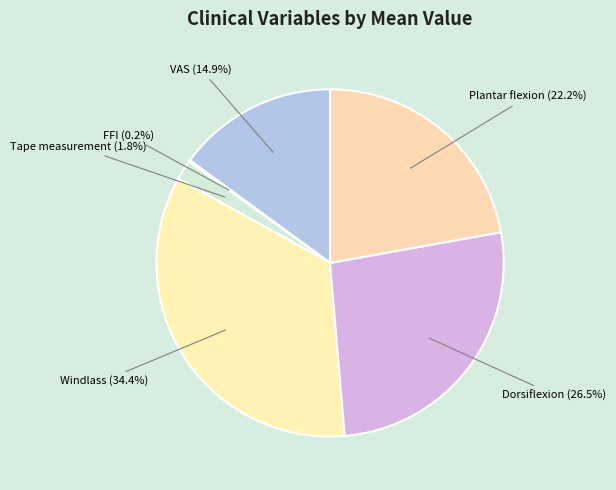

To the nearest percent, what is the combined percentage of Dorsiflexion and Windlass?

61%